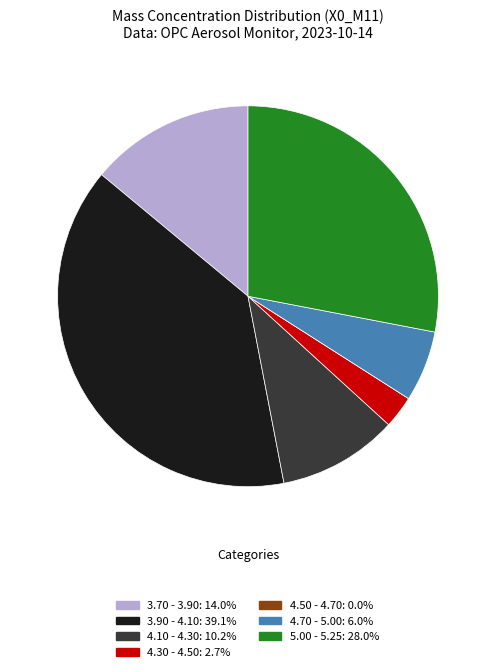

Does any single category account for the majority?

No